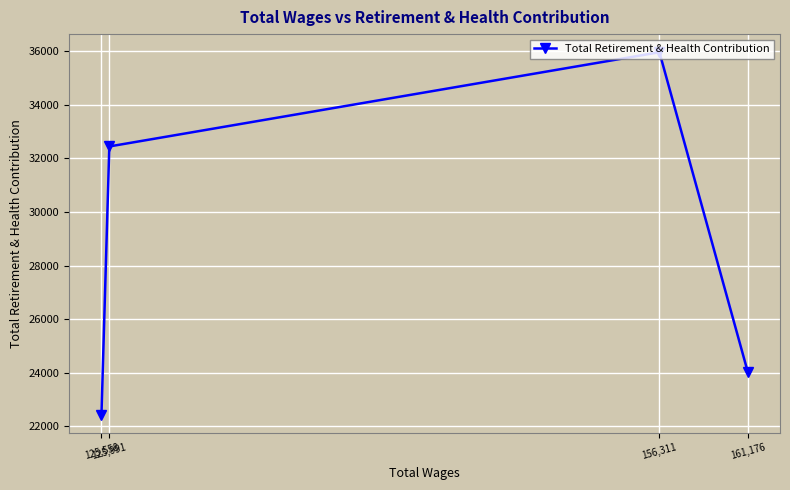

Where does the data first go above 32438?

156,311